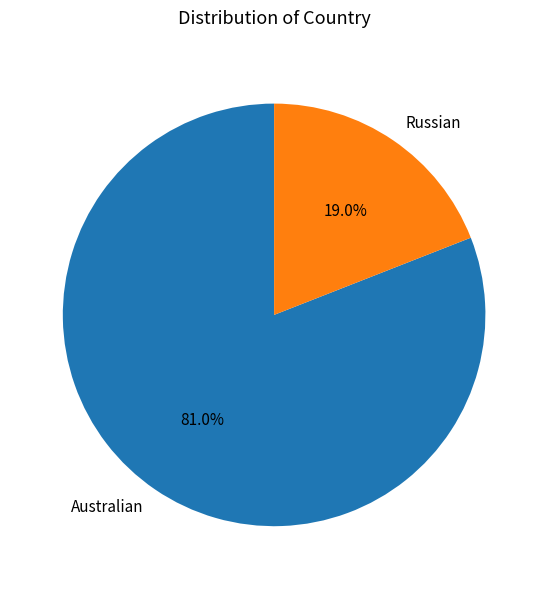

True or false: Australian accounts for 81% of the total.

True